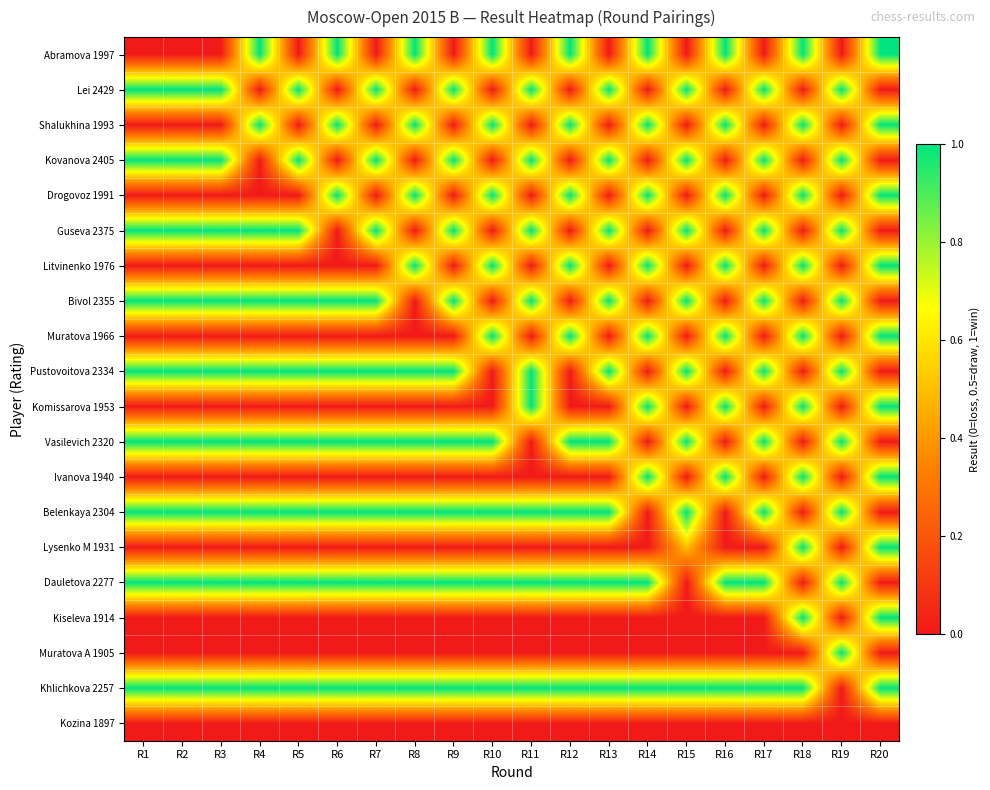

Reading left to right, transcribe all the data shown in this chart.

Abramova 1997: R1=0.0	R2=0.0	R3=0.0	R4=1.0	R5=0.0	R6=1.0	R7=0.0	R8=1.0	R9=0.0	R10=1.0	R11=0.0	R12=1.0	R13=0.0	R14=1.0	R15=0.0	R16=1.0	R17=0.0	R18=1.0	R19=0.0	R20=1.0
Lei 2429: R1=1.0	R2=1.0	R3=1.0	R4=0.0	R5=1.0	R6=0.0	R7=1.0	R8=0.0	R9=1.0	R10=0.0	R11=1.0	R12=0.0	R13=1.0	R14=0.0	R15=1.0	R16=0.0	R17=1.0	R18=0.0	R19=1.0	R20=0.0
Shalukhina 1993: R1=0.0	R2=0.0	R3=0.0	R4=1.0	R5=0.0	R6=1.0	R7=0.0	R8=1.0	R9=0.0	R10=1.0	R11=0.0	R12=1.0	R13=0.0	R14=1.0	R15=0.0	R16=1.0	R17=0.0	R18=1.0	R19=0.0	R20=1.0
Kovanova 2405: R1=1.0	R2=1.0	R3=1.0	R4=0.0	R5=1.0	R6=0.0	R7=1.0	R8=0.0	R9=1.0	R10=0.0	R11=1.0	R12=0.0	R13=1.0	R14=0.0	R15=1.0	R16=0.0	R17=1.0	R18=0.0	R19=1.0	R20=0.0
Drogovoz 1991: R1=0.0	R2=0.0	R3=0.0	R4=0.0	R5=0.0	R6=1.0	R7=0.0	R8=1.0	R9=0.0	R10=1.0	R11=0.0	R12=1.0	R13=0.0	R14=1.0	R15=0.0	R16=1.0	R17=0.0	R18=1.0	R19=0.0	R20=1.0
Guseva 2375: R1=1.0	R2=1.0	R3=1.0	R4=1.0	R5=1.0	R6=0.0	R7=1.0	R8=0.0	R9=1.0	R10=0.0	R11=1.0	R12=0.0	R13=1.0	R14=0.0	R15=1.0	R16=0.0	R17=1.0	R18=0.0	R19=1.0	R20=0.0
Litvinenko 1976: R1=0.0	R2=0.0	R3=0.0	R4=0.0	R5=0.0	R6=0.0	R7=0.0	R8=1.0	R9=0.0	R10=1.0	R11=0.0	R12=1.0	R13=0.0	R14=1.0	R15=0.0	R16=1.0	R17=0.0	R18=1.0	R19=0.0	R20=1.0
Bivol 2355: R1=1.0	R2=1.0	R3=1.0	R4=1.0	R5=1.0	R6=1.0	R7=1.0	R8=0.0	R9=1.0	R10=0.0	R11=1.0	R12=0.0	R13=1.0	R14=0.0	R15=1.0	R16=0.0	R17=1.0	R18=0.0	R19=1.0	R20=0.0
Muratova 1966: R1=0.0	R2=0.0	R3=0.0	R4=0.0	R5=0.0	R6=0.0	R7=0.0	R8=0.0	R9=0.0	R10=1.0	R11=0.0	R12=1.0	R13=0.0	R14=1.0	R15=0.0	R16=1.0	R17=0.0	R18=1.0	R19=0.0	R20=1.0
Pustovoitova 2334: R1=1.0	R2=1.0	R3=1.0	R4=1.0	R5=1.0	R6=1.0	R7=1.0	R8=1.0	R9=1.0	R10=0.0	R11=1.0	R12=0.0	R13=1.0	R14=0.0	R15=1.0	R16=0.0	R17=1.0	R18=0.0	R19=1.0	R20=0.0
Komissarova 1953: R1=0.0	R2=0.0	R3=0.0	R4=0.0	R5=0.0	R6=0.0	R7=0.0	R8=0.0	R9=0.0	R10=0.0	R11=1.0	R12=0.0	R13=0.0	R14=1.0	R15=0.0	R16=1.0	R17=0.0	R18=1.0	R19=0.0	R20=1.0
Vasilevich 2320: R1=1.0	R2=1.0	R3=1.0	R4=1.0	R5=1.0	R6=1.0	R7=1.0	R8=1.0	R9=1.0	R10=1.0	R11=0.0	R12=1.0	R13=1.0	R14=0.0	R15=1.0	R16=0.0	R17=1.0	R18=0.0	R19=1.0	R20=0.0
Ivanova 1940: R1=0.0	R2=0.0	R3=0.0	R4=0.0	R5=0.0	R6=0.0	R7=0.0	R8=0.0	R9=0.0	R10=0.0	R11=0.0	R12=0.0	R13=0.0	R14=1.0	R15=0.0	R16=1.0	R17=0.0	R18=1.0	R19=0.0	R20=1.0
Belenkaya 2304: R1=1.0	R2=1.0	R3=1.0	R4=1.0	R5=1.0	R6=1.0	R7=1.0	R8=1.0	R9=1.0	R10=1.0	R11=1.0	R12=1.0	R13=1.0	R14=0.0	R15=1.0	R16=0.0	R17=1.0	R18=0.0	R19=1.0	R20=0.0
Lysenko M 1931: R1=0.0	R2=0.0	R3=0.0	R4=0.0	R5=0.0	R6=0.0	R7=0.0	R8=0.0	R9=0.0	R10=0.0	R11=0.0	R12=0.0	R13=0.0	R14=0.0	R15=0.5	R16=0.0	R17=0.0	R18=1.0	R19=0.0	R20=1.0
Dauletova 2277: R1=1.0	R2=1.0	R3=1.0	R4=1.0	R5=1.0	R6=1.0	R7=1.0	R8=1.0	R9=1.0	R10=1.0	R11=1.0	R12=1.0	R13=1.0	R14=1.0	R15=0.0	R16=1.0	R17=1.0	R18=0.0	R19=1.0	R20=0.0
Kiseleva 1914: R1=0.0	R2=0.0	R3=0.0	R4=0.0	R5=0.0	R6=0.0	R7=0.0	R8=0.0	R9=0.0	R10=0.0	R11=0.0	R12=0.0	R13=0.0	R14=0.0	R15=0.0	R16=0.0	R17=0.0	R18=1.0	R19=0.0	R20=1.0
Muratova A 1905: R1=0.0	R2=0.0	R3=0.0	R4=0.0	R5=0.0	R6=0.0	R7=0.0	R8=0.0	R9=0.0	R10=0.0	R11=0.0	R12=0.0	R13=0.0	R14=0.0	R15=0.0	R16=0.0	R17=0.0	R18=0.0	R19=1.0	R20=0.0
Khlichkova 2257: R1=1.0	R2=1.0	R3=1.0	R4=1.0	R5=1.0	R6=1.0	R7=1.0	R8=1.0	R9=1.0	R10=1.0	R11=1.0	R12=1.0	R13=1.0	R14=1.0	R15=1.0	R16=1.0	R17=1.0	R18=1.0	R19=0.0	R20=1.0
Kozina 1897: R1=0.0	R2=0.0	R3=0.0	R4=0.0	R5=0.0	R6=0.0	R7=0.0	R8=0.0	R9=0.0	R10=0.0	R11=0.0	R12=0.0	R13=0.0	R14=0.0	R15=0.0	R16=0.0	R17=0.0	R18=0.0	R19=0.0	R20=0.0